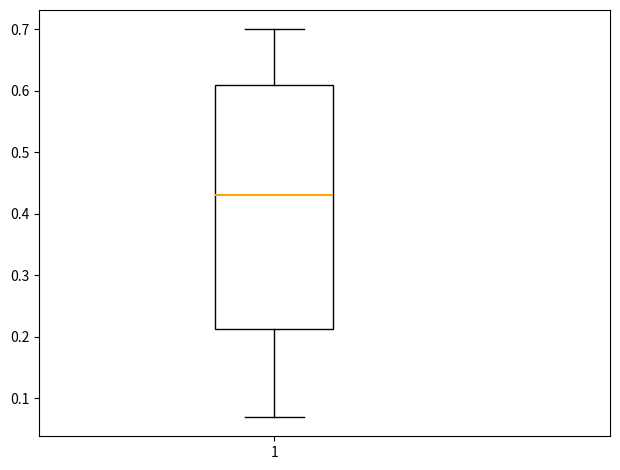

Transcribe this box plot: give where the median line is, the range the box spans, and where the two whiskers end, as read against the y-axis. The values are not printed on the chart, so give them approximately, as read against the axis.

median 0.43, box 0.21 to 0.61, whiskers 0.07 to 0.70